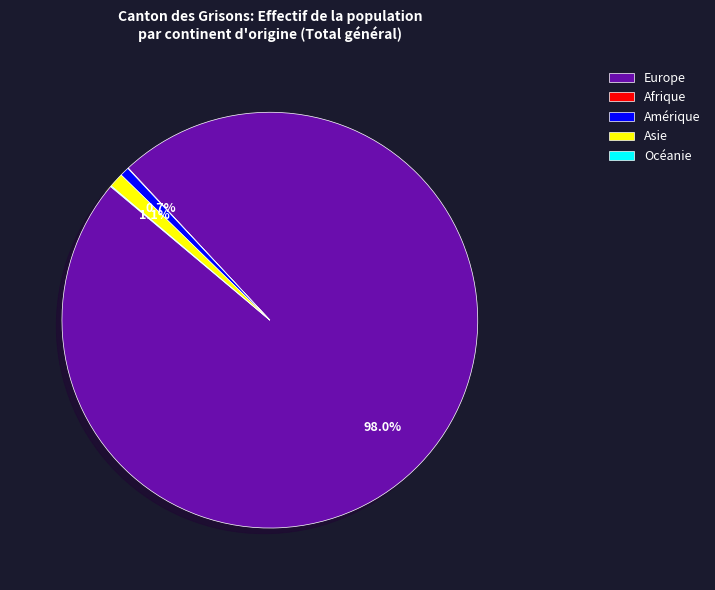

To the nearest percent, what is the difference between the largest and smallest slice percentages?

98%